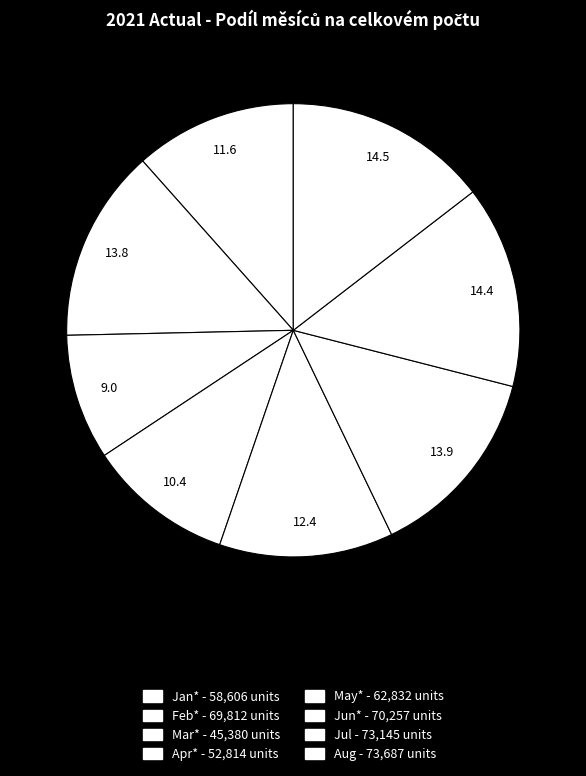

To the nearest percent, what is the difference between the Apr* and Jan* slice percentages?

1%